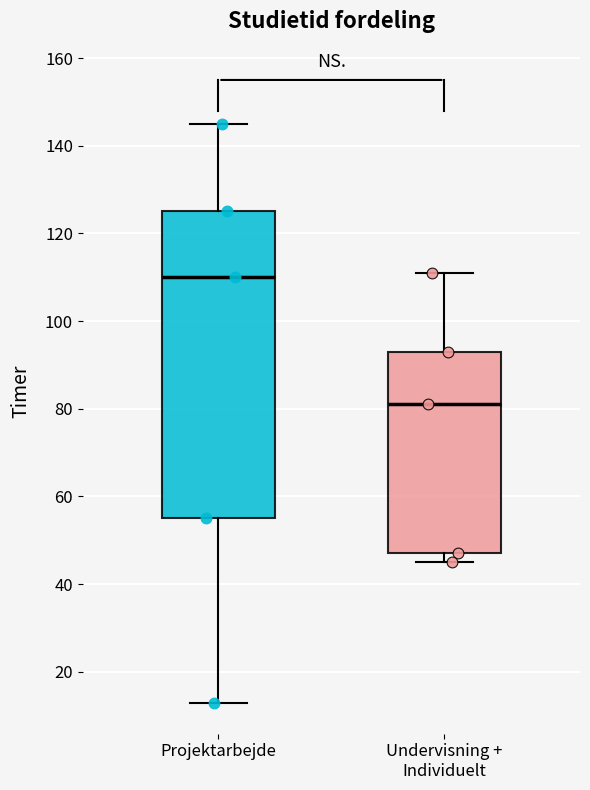

Which box's median line is the lowest?

Undervisning + Individuelt